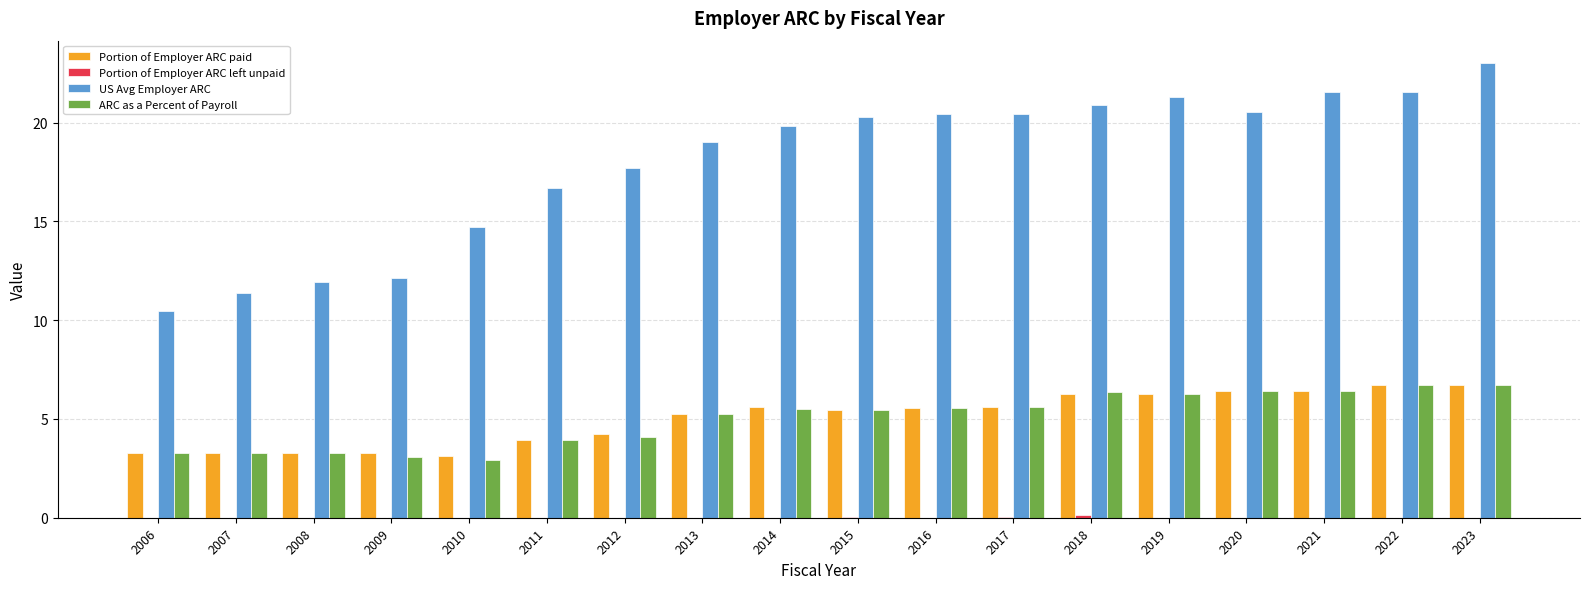

Where is US Avg Employer ARC nearest to the value 16?

2011